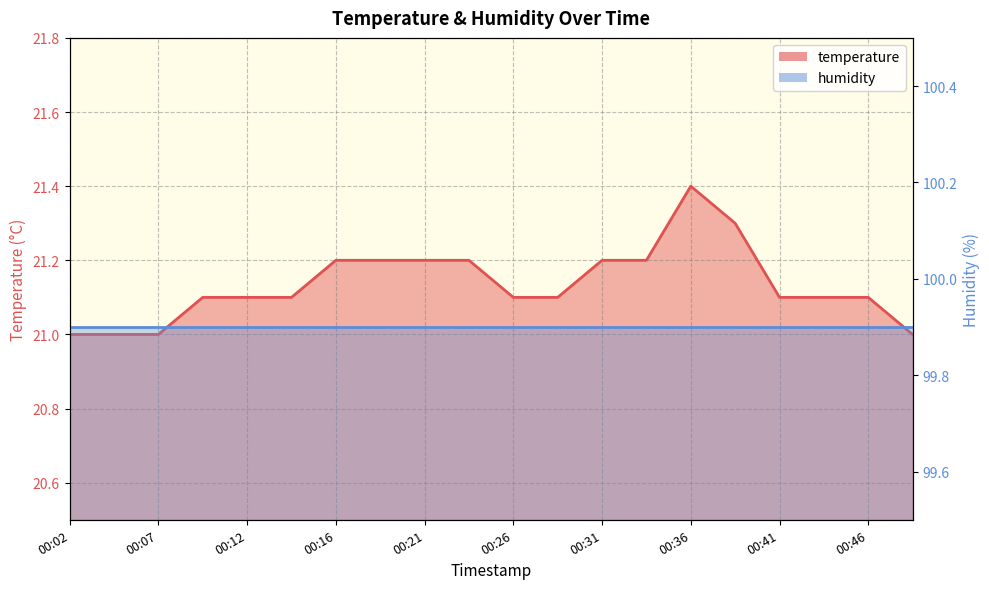

What is the sum of the values at 00:31 and 00:46?

42.3